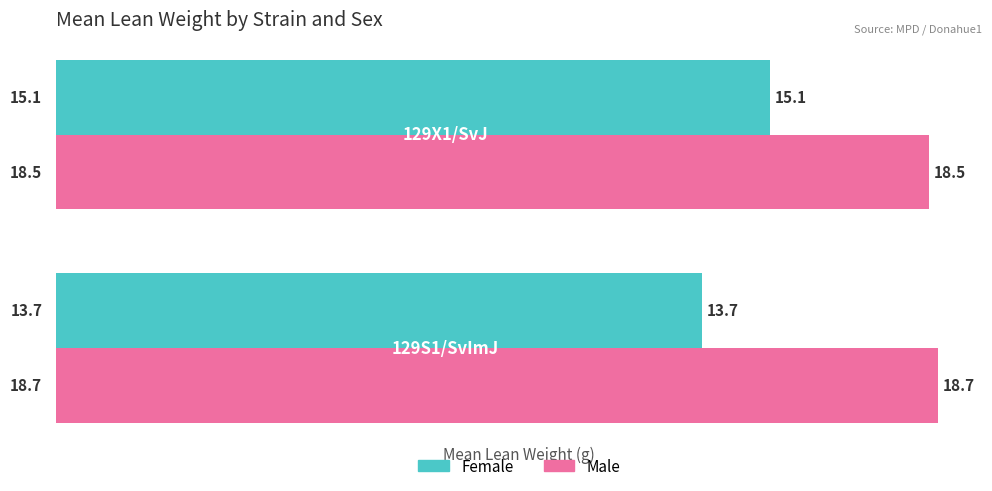

List the series in order of their overall mean, lowest first.

Female, Male